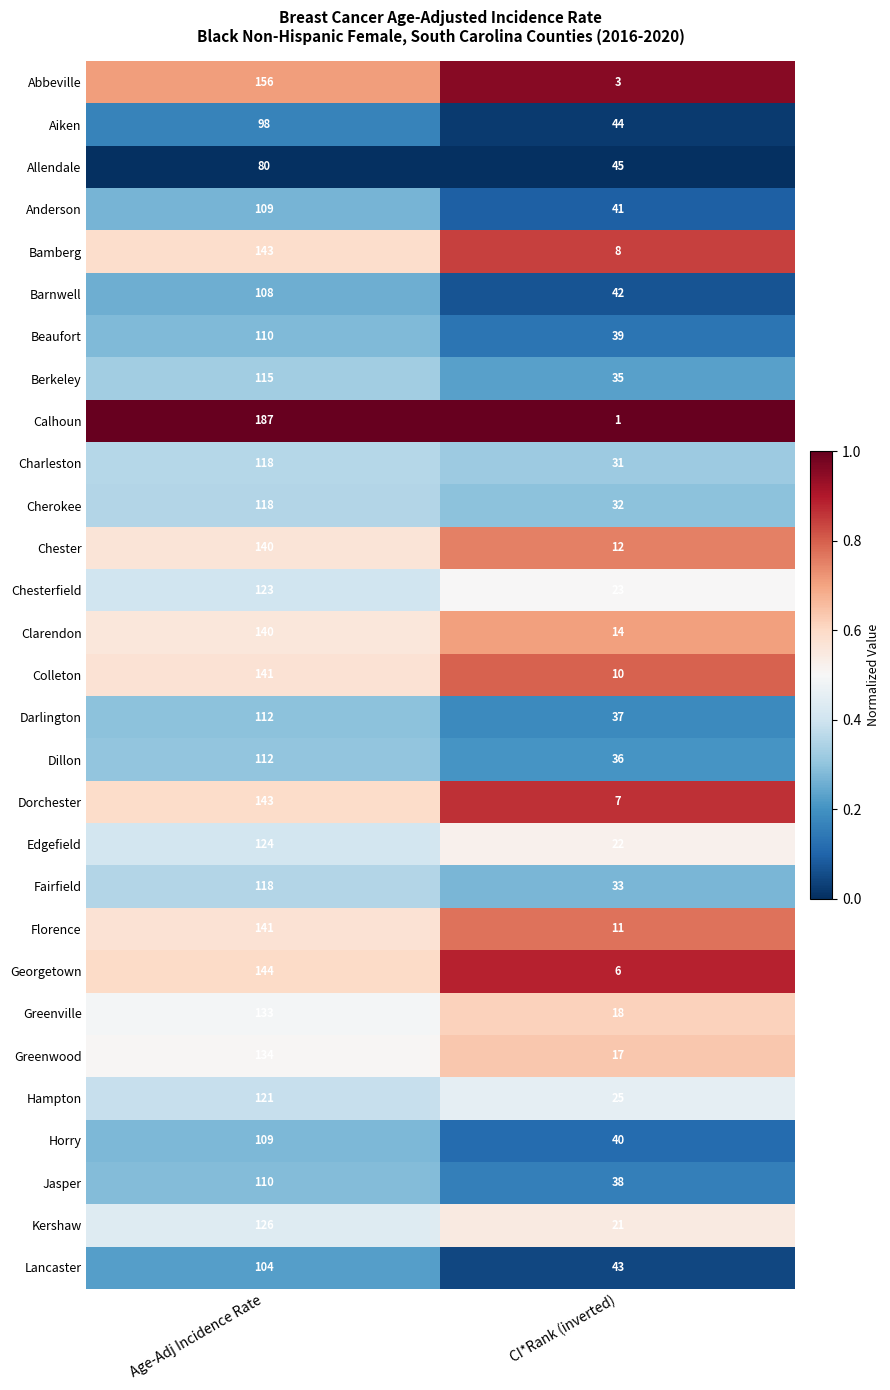

Which series changed the most between Age-Adj Incidence Rate and CI*Rank (inverted)?

Calhoun